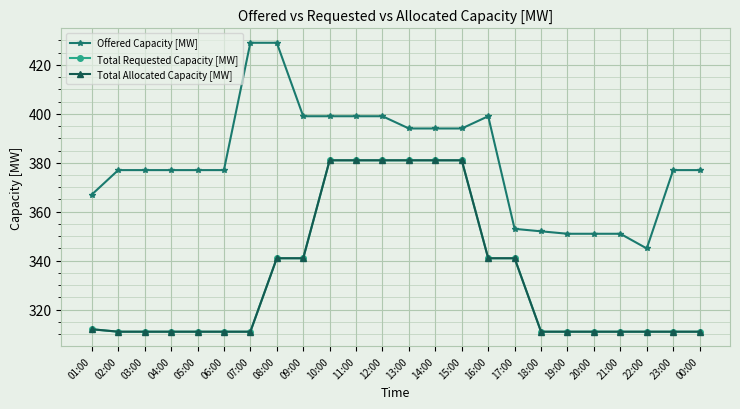

Reading left to right, list all the values displayed in this chart.

Offered Capacity [MW]: 367	377	377	377	377	377	429	429	399	399	399	399	394	394	394	399	353	352	351	351	351	345	377	377
Total Requested Capacity [MW]: 312	311	311	311	311	311	311	341	341	381	381	381	381	381	381	341	341	311	311	311	311	311	311	311
Total Allocated Capacity [MW]: 312	311	311	311	311	311	311	341	341	381	381	381	381	381	381	341	341	311	311	311	311	311	311	311